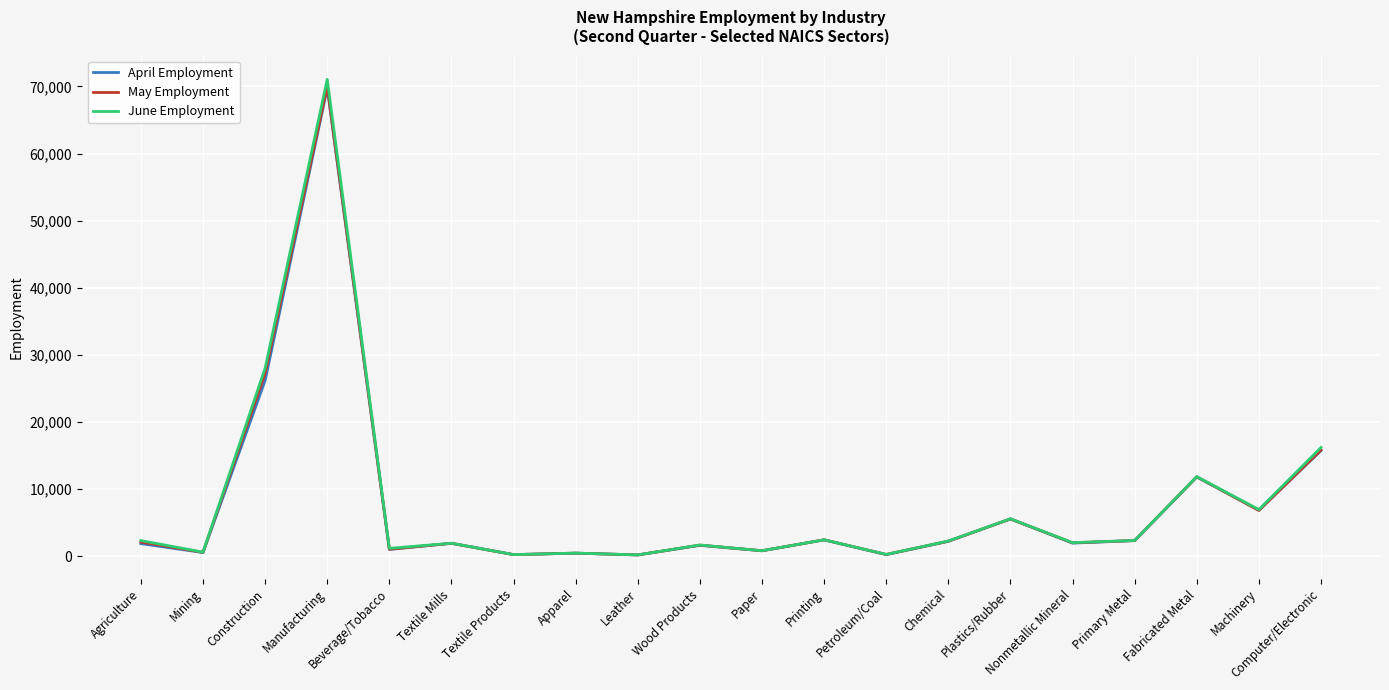

At which category does June Employment reach its first local valley?

Mining